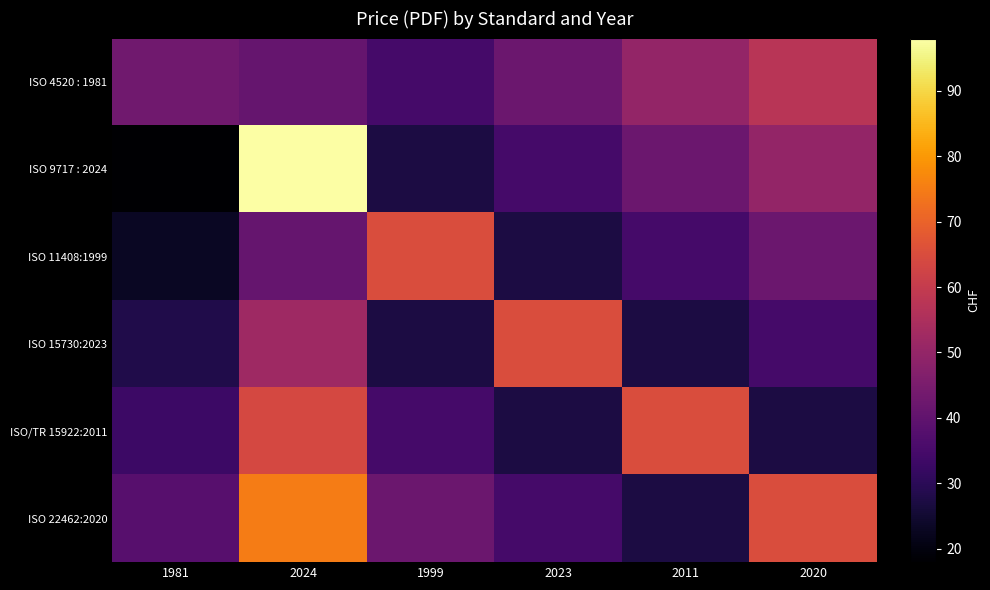

At which category does the chart reach its minimum across all series?

1981